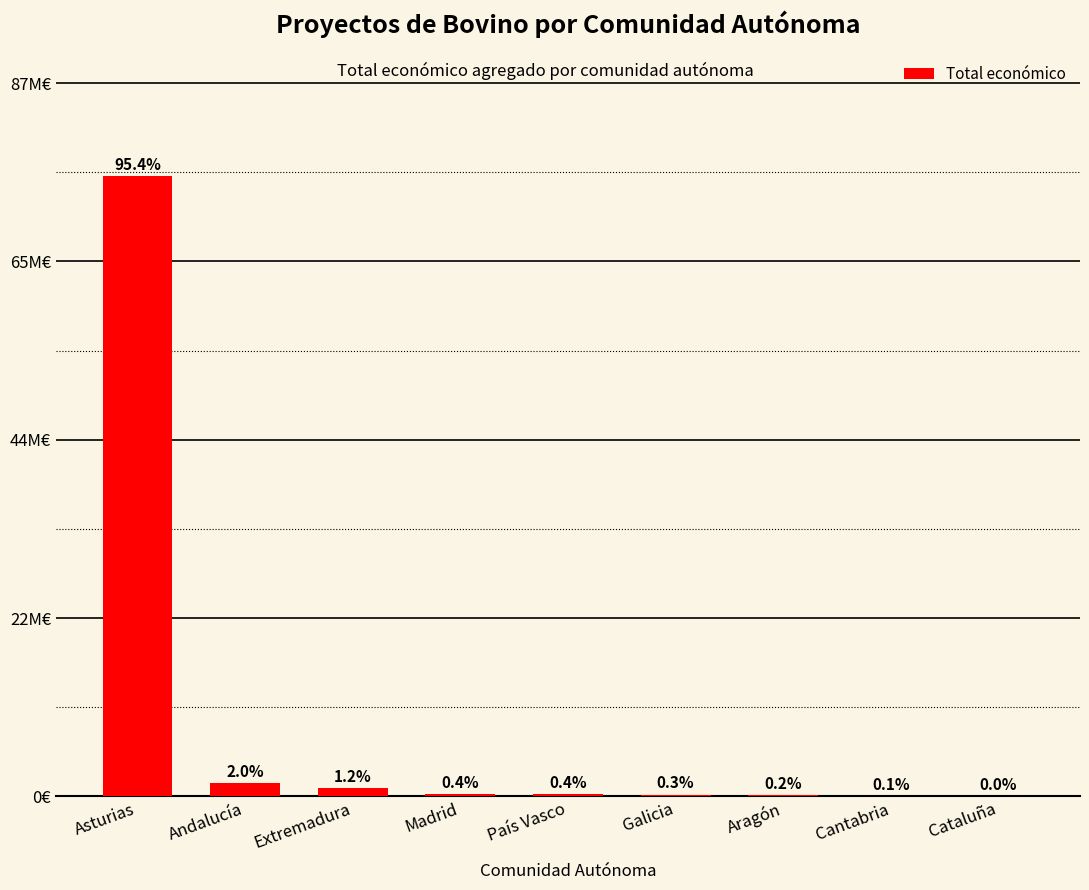

Reading left to right, transcribe all the data shown in this chart.

Asturias=75911476	Andalucía=1595736	Extremadura=987684	Madrid=323820	País Vasco=312077	Galicia=228913	Aragón=150000	Cantabria=68803	Cataluña=7000